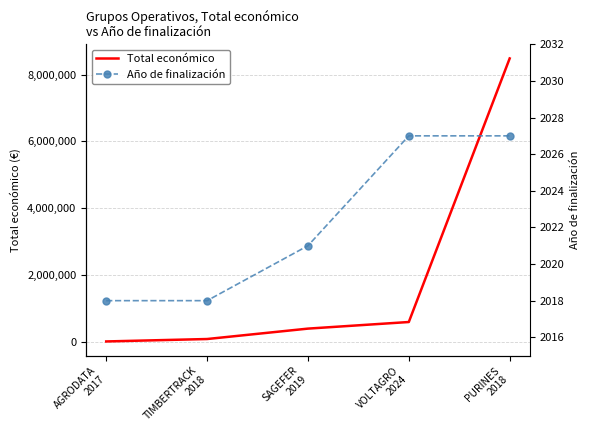

True or false: Total económico and Año de finalización intersect in this chart.

False